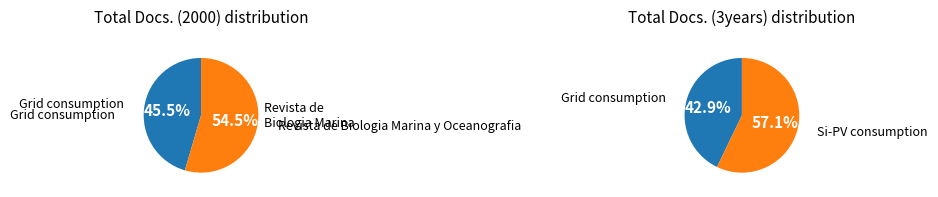

Between Latin American Journal of Aquatic Research and Revista de Biologia Marina y Oceanografia, which is larger?

Revista de Biologia Marina y Oceanografia